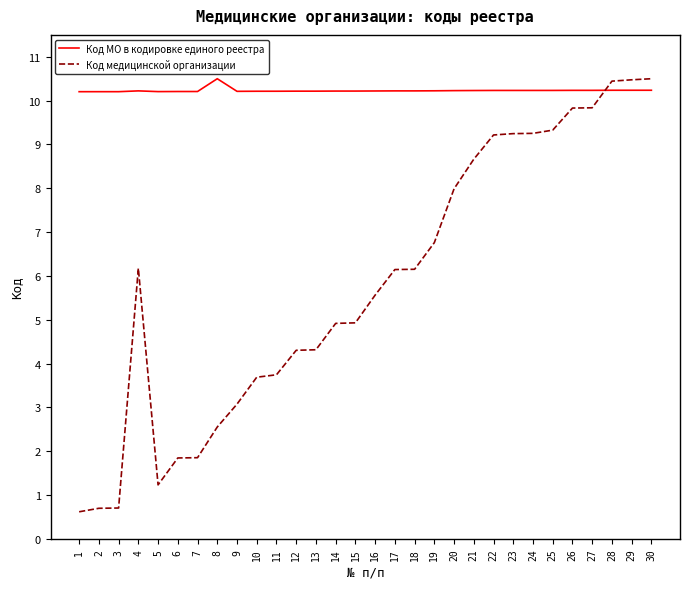

Is it true that Код МО в кодировке единого реестра equals 10.2 at 9?

True